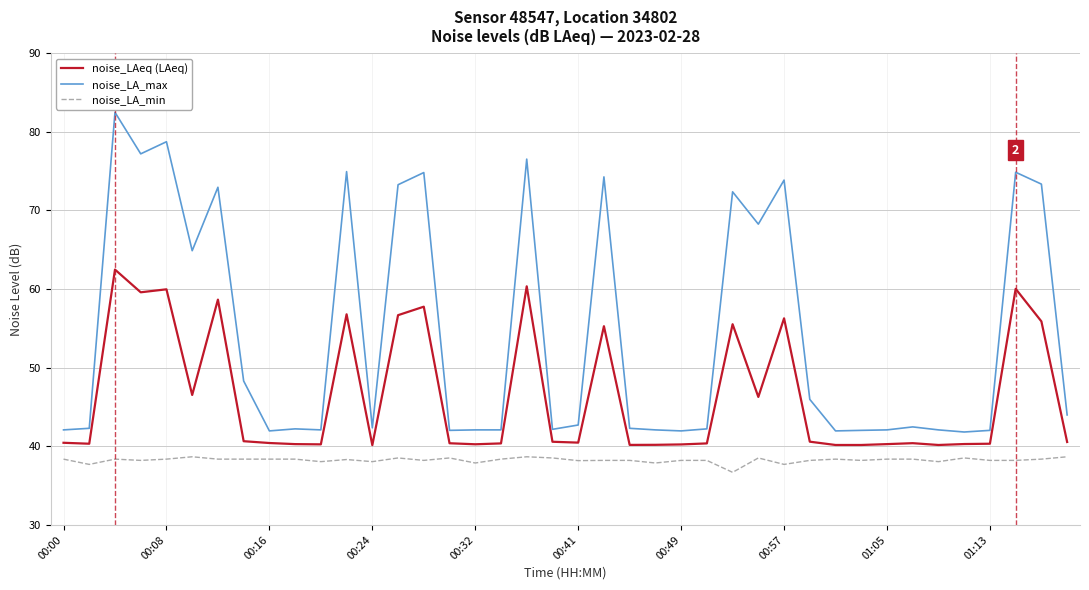

What is the smallest value displayed?

36.7